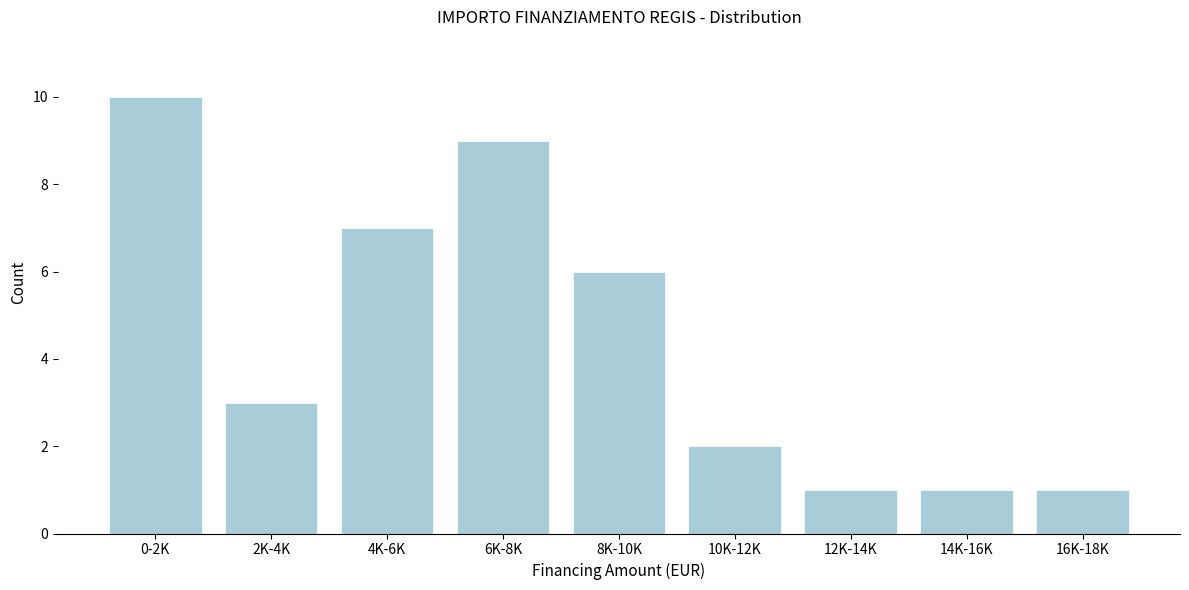

Reading left to right, transcribe all the data shown in this chart.

10	3	7	9	6	2	1	1	1